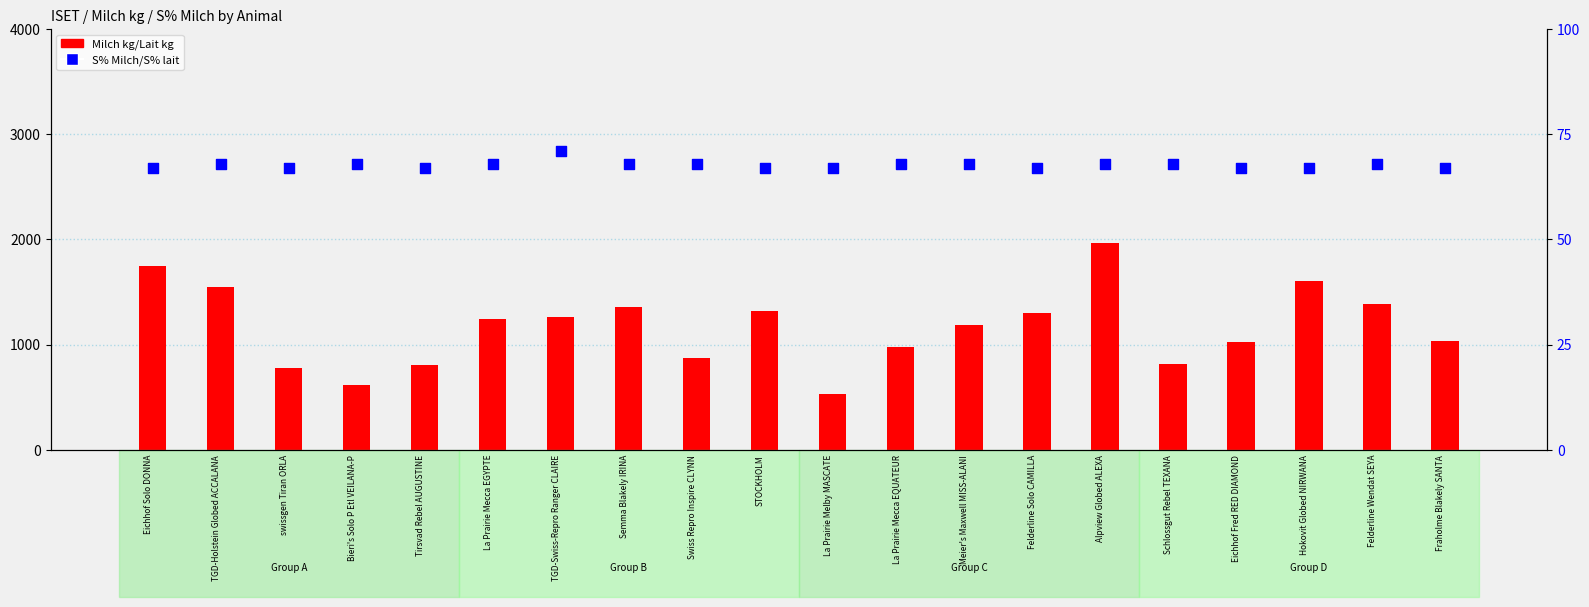

Which series reaches the minimum Y coordinate?

S% Milch/S% lait